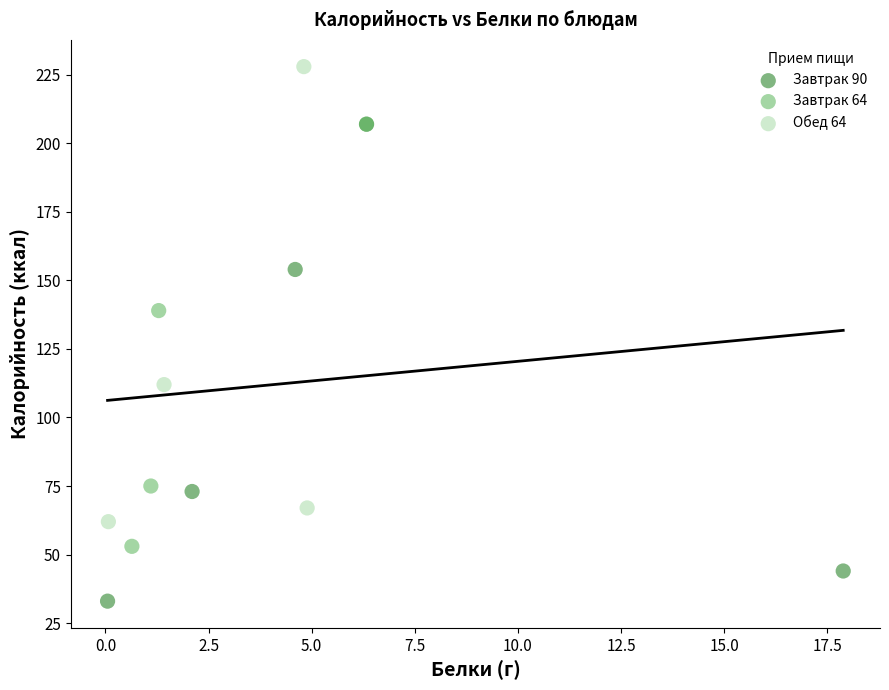

Which series contains the lowest Y value?

Завтрак 90